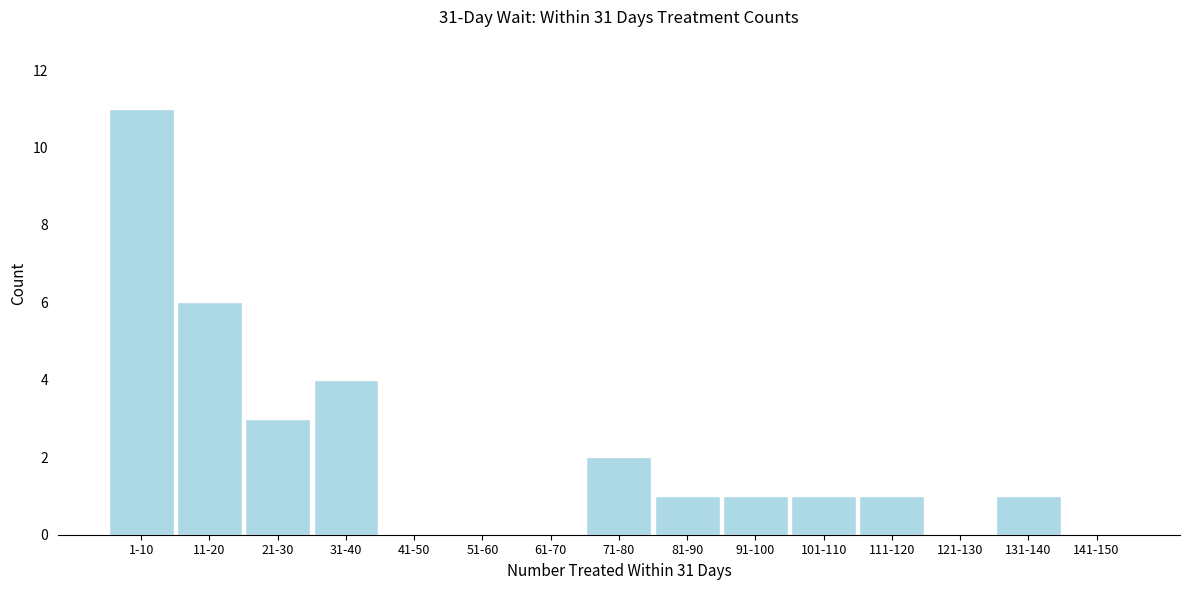

Reading right to left, what are all the values shown in this chart?

141-150=0	131-140=1	121-130=0	111-120=1	101-110=1	91-100=1	81-90=1	71-80=2	61-70=0	51-60=0	41-50=0	31-40=4	21-30=3	11-20=6	1-10=11